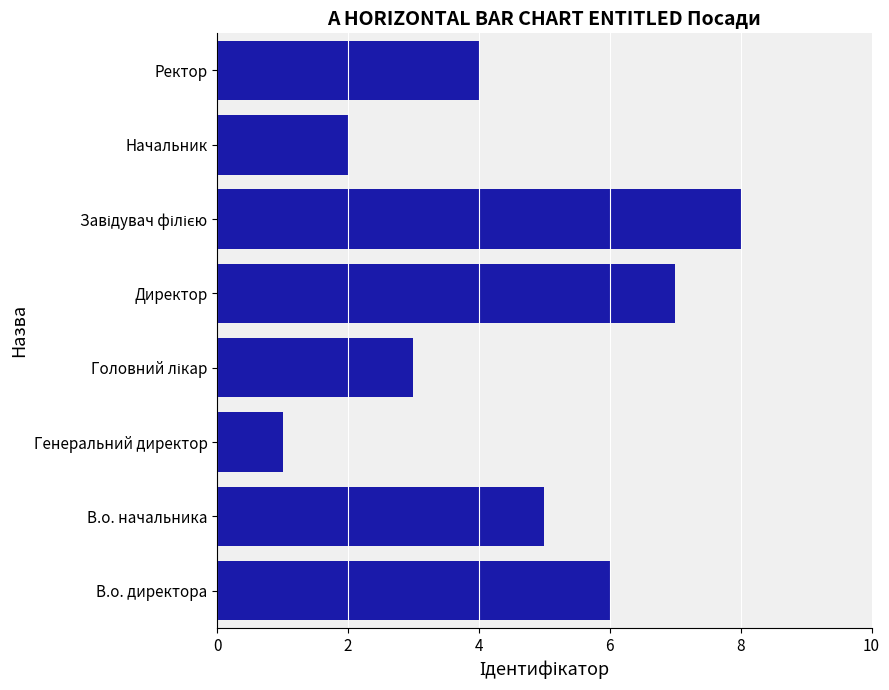

Reading bottom to top, extract all data points from this chart.

6	5	1	3	7	8	2	4